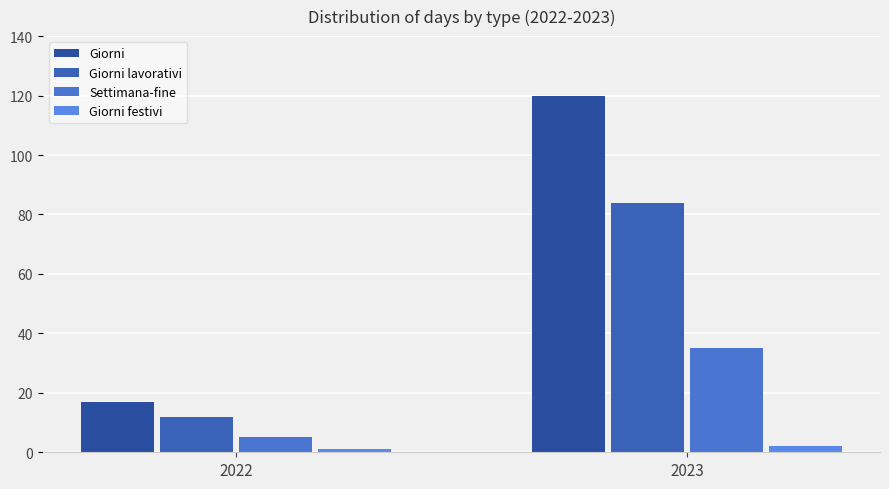

What is the sum of all Giorni values?

137